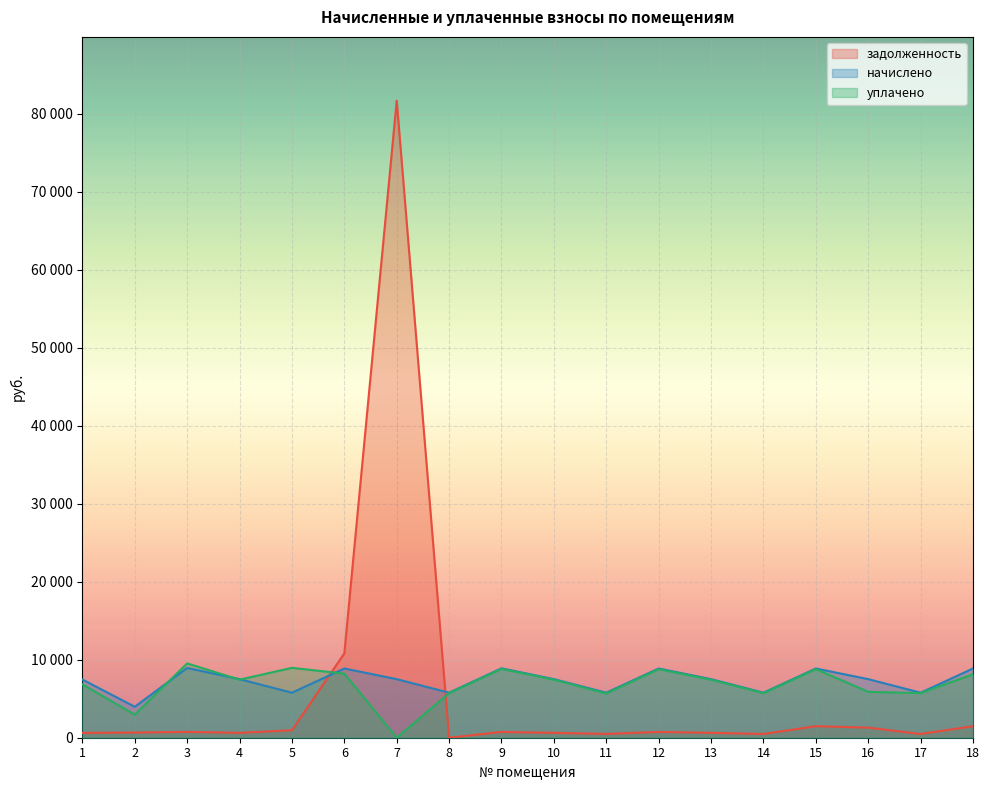

What is the value of the задолженность point at the 12th from the left?

739.5